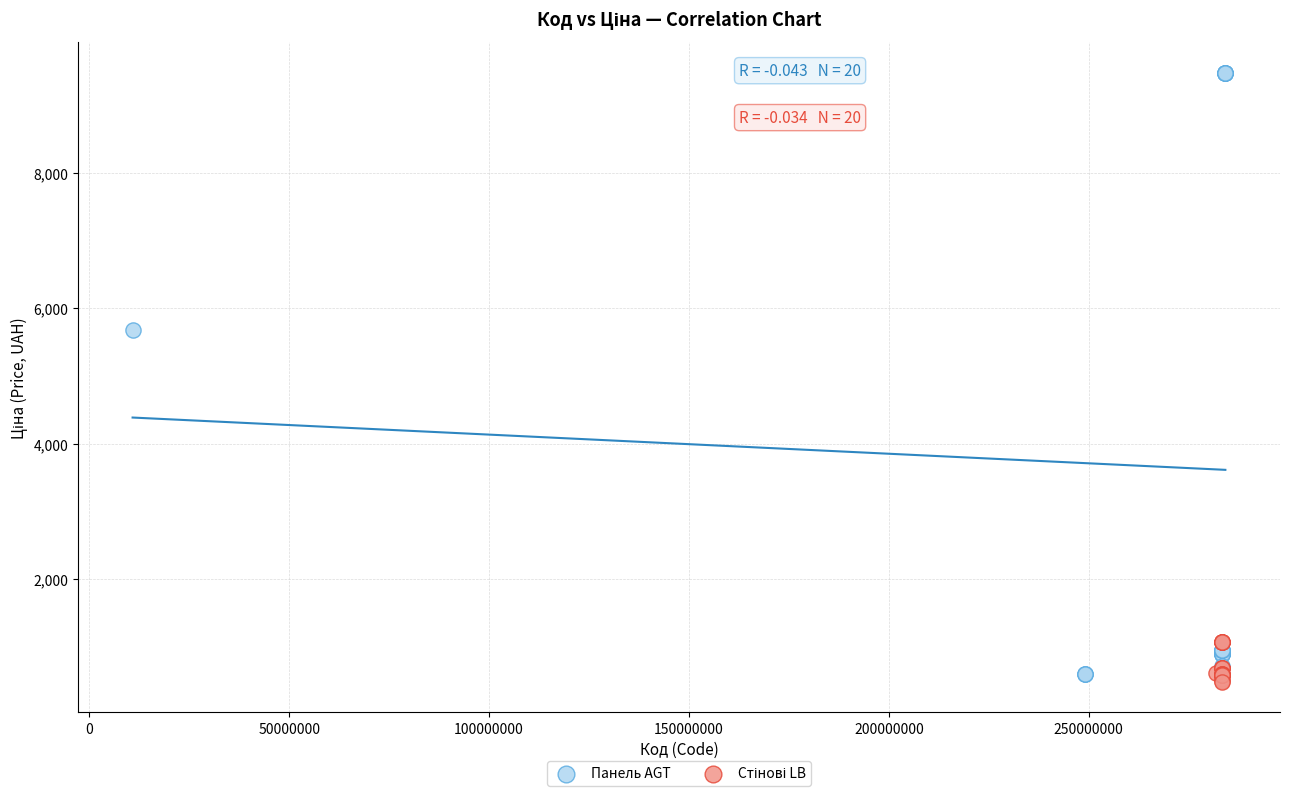

Which series has the largest Y range (max minus min)?

Панель AGT